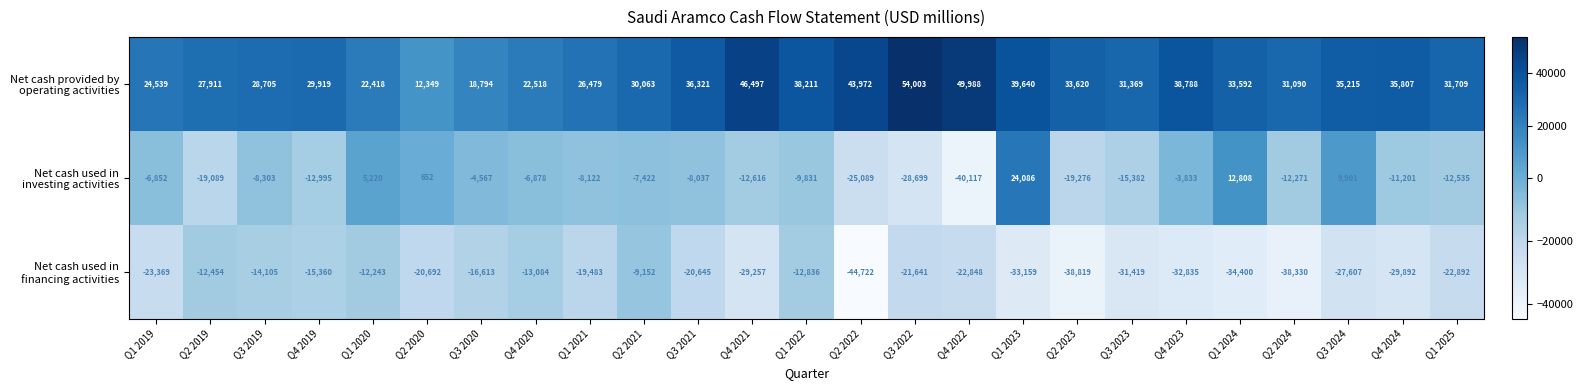

What is the difference between the highest and lowest values at Q2 2023?

72439